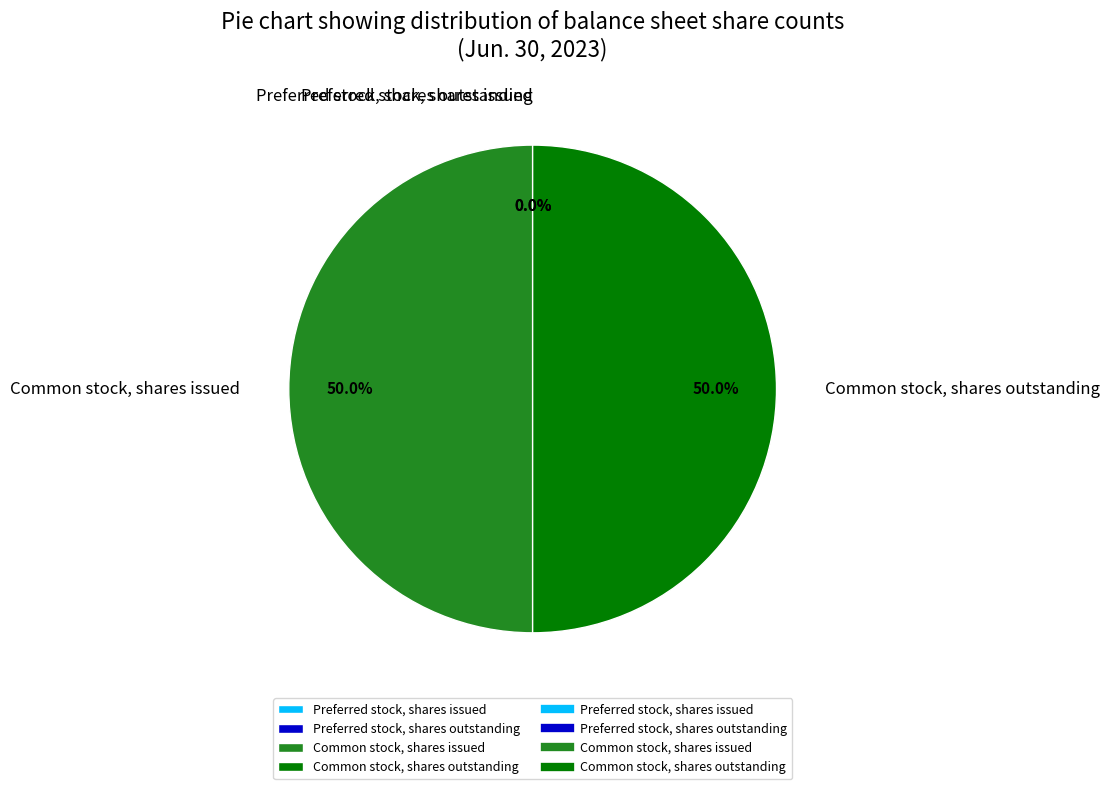

To the nearest percent, what portion does Common stock, shares issued represent?

50%